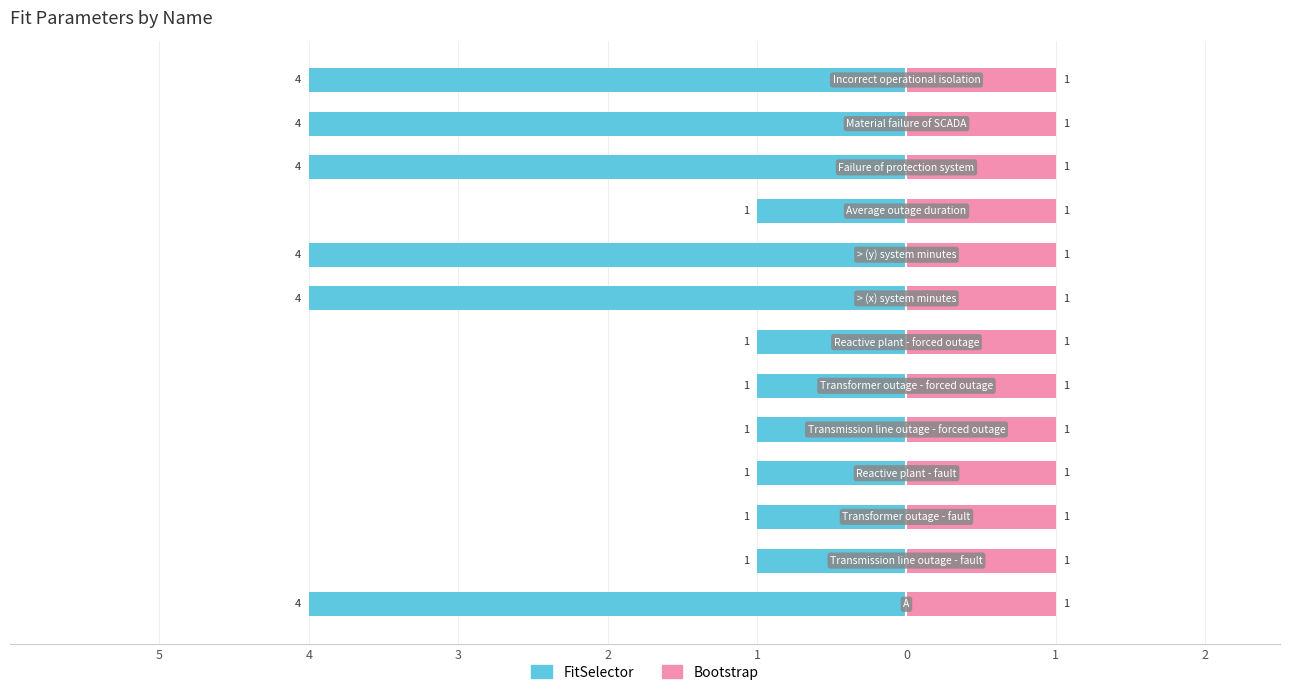

Between 8 and 2, which is larger?

8